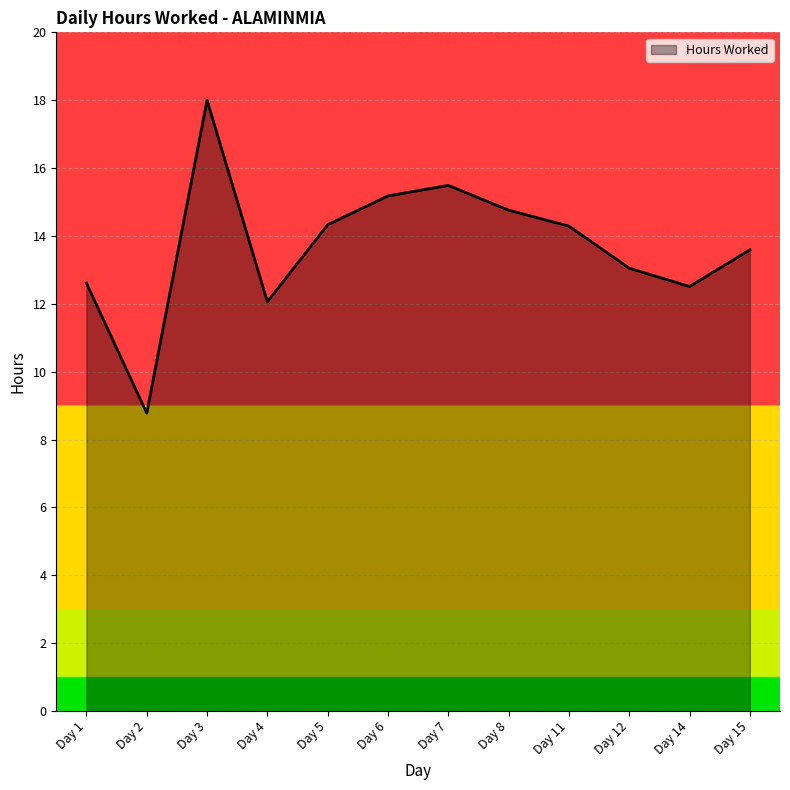

Does the chart display data point markers on the line(s)?

No